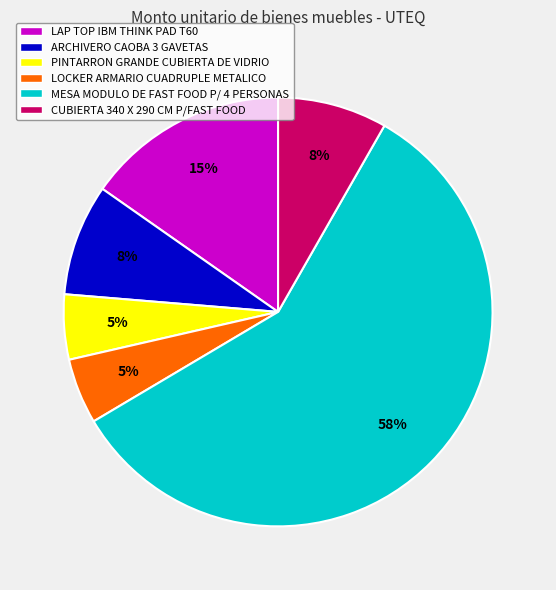

To the nearest percent, what is the combined percentage of PINTARRON GRANDE CUBIERTA DE VIDRIO and LOCKER ARMARIO CUADRUPLE METALICO?

10%